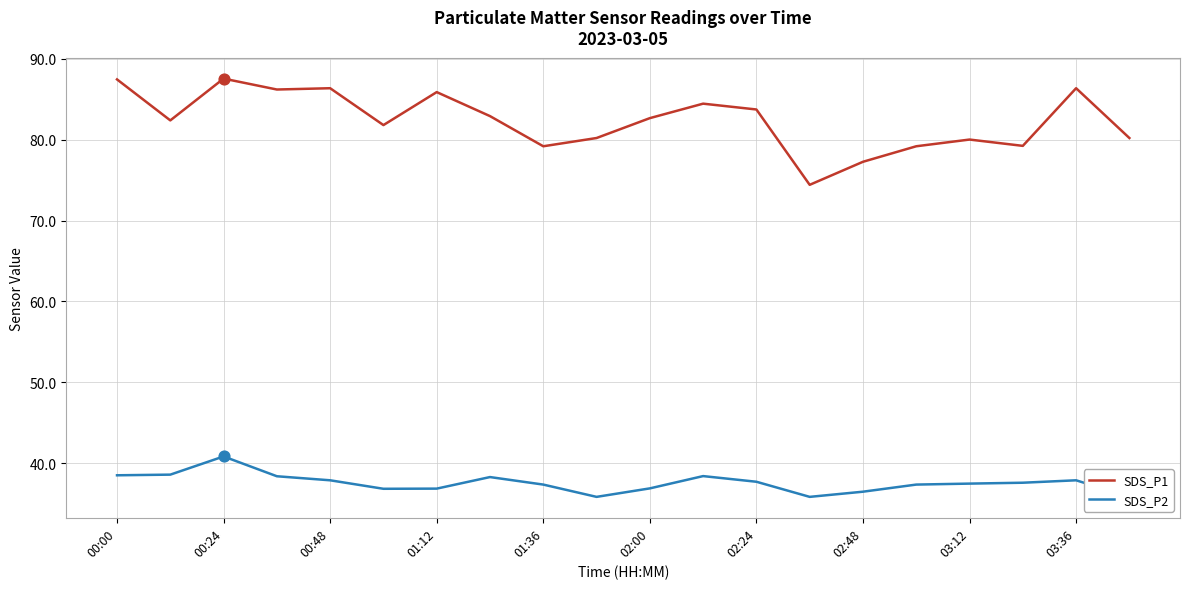

What is the total value across all series at 03:12?

117.5